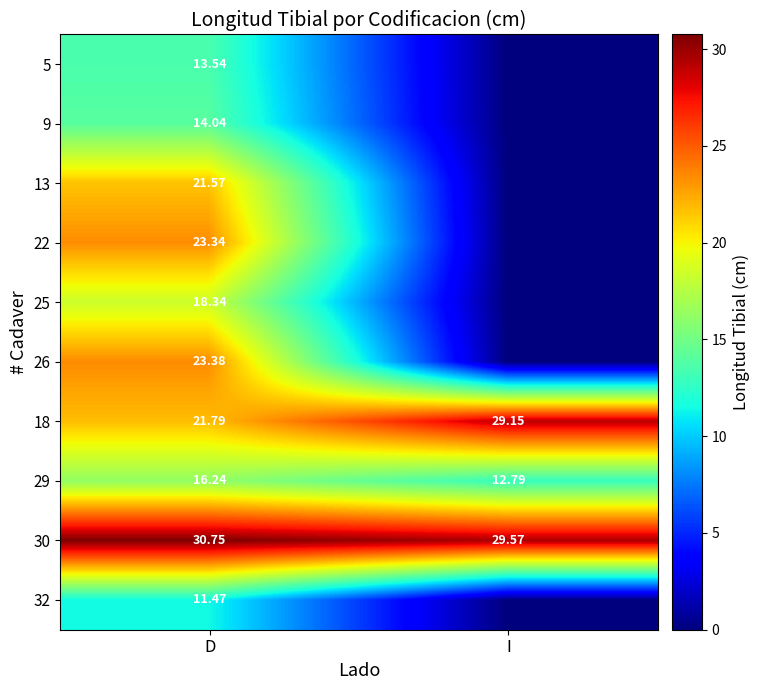

What is the maximum value shown in the chart?

30.8